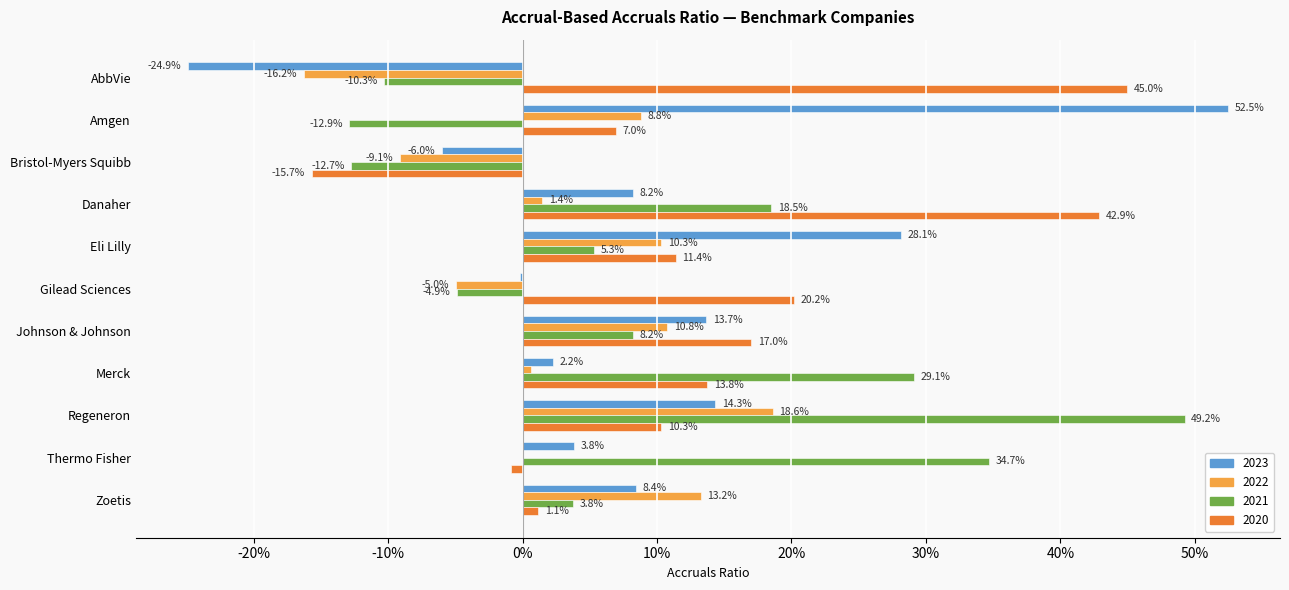

What are all the series names shown in the legend?

2023, 2022, 2021, 2020